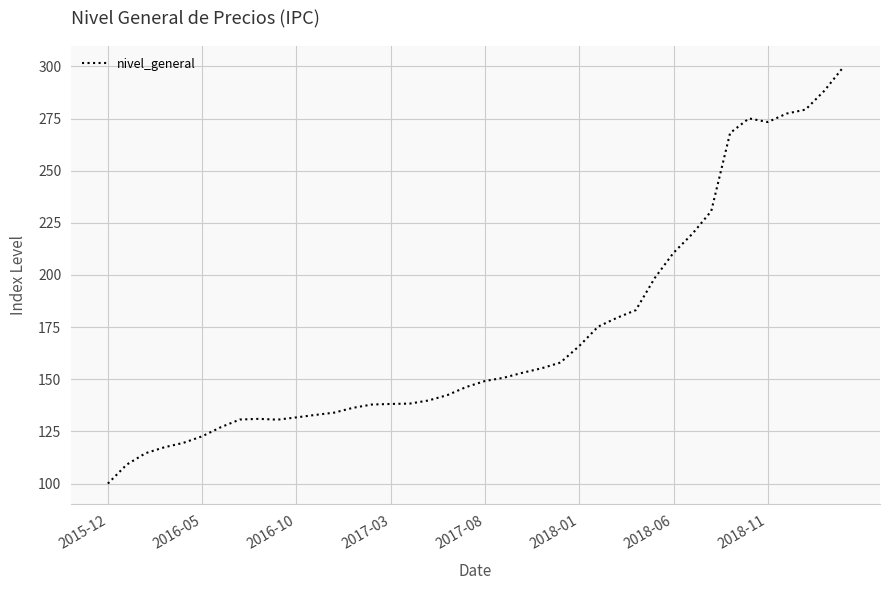

Count the number of categories in the chart.

40